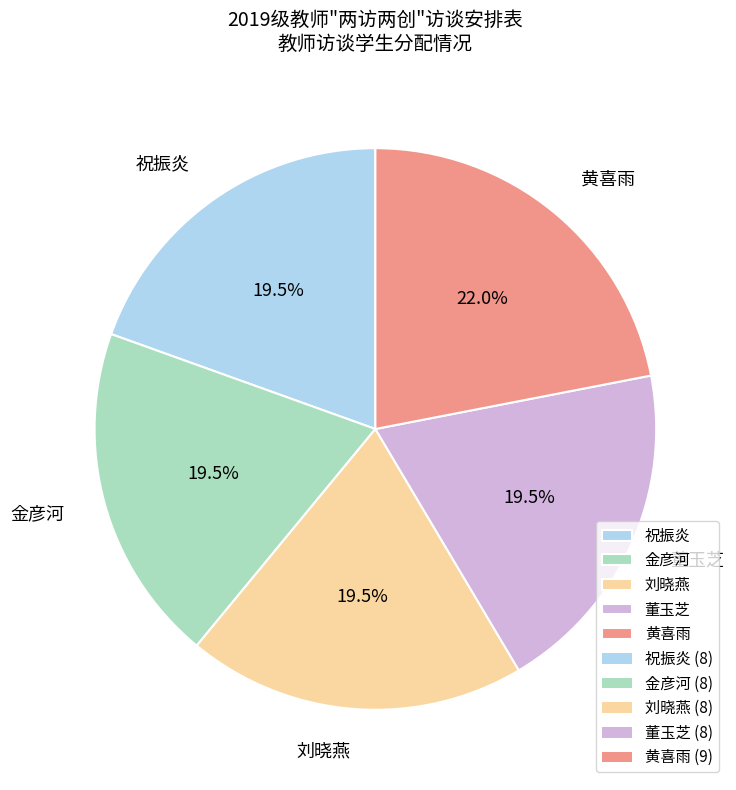

Does 黄喜雨 account for over 50% of the chart?

No